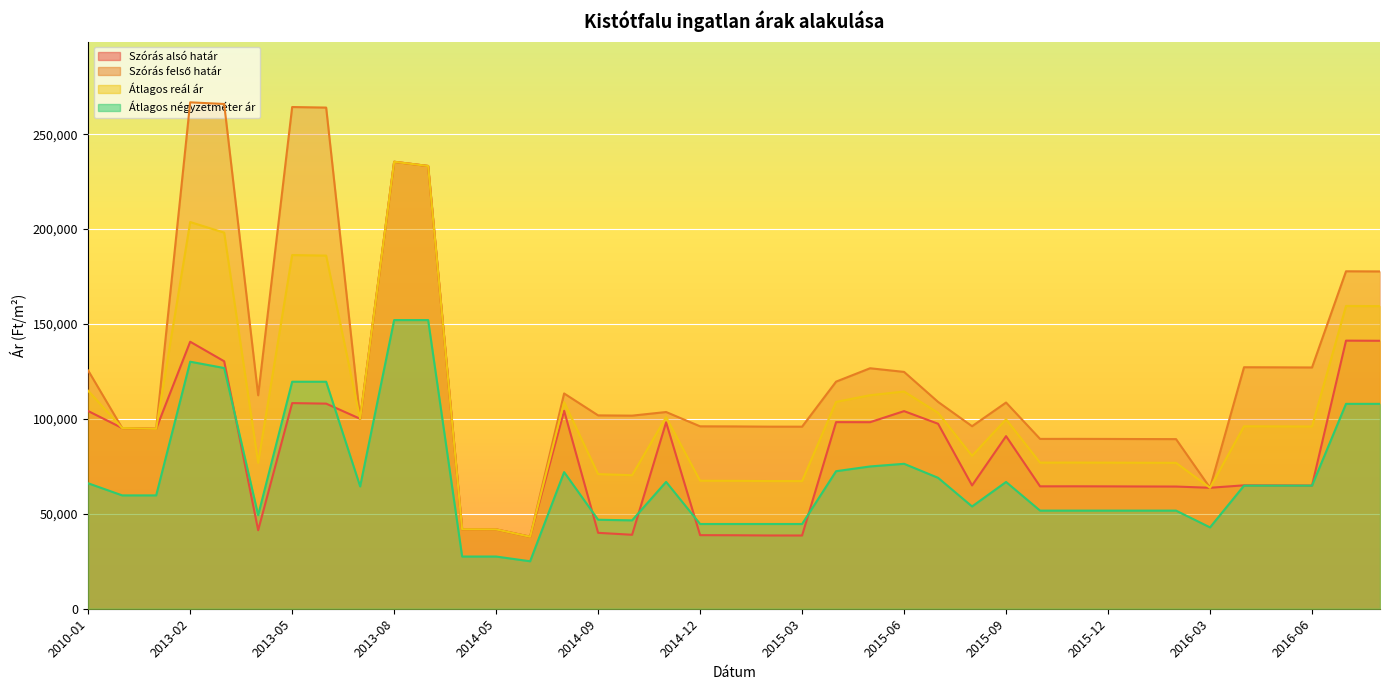

What is the difference between the Átlagos reál ár values at 2013-03 and 2016-03?

134409